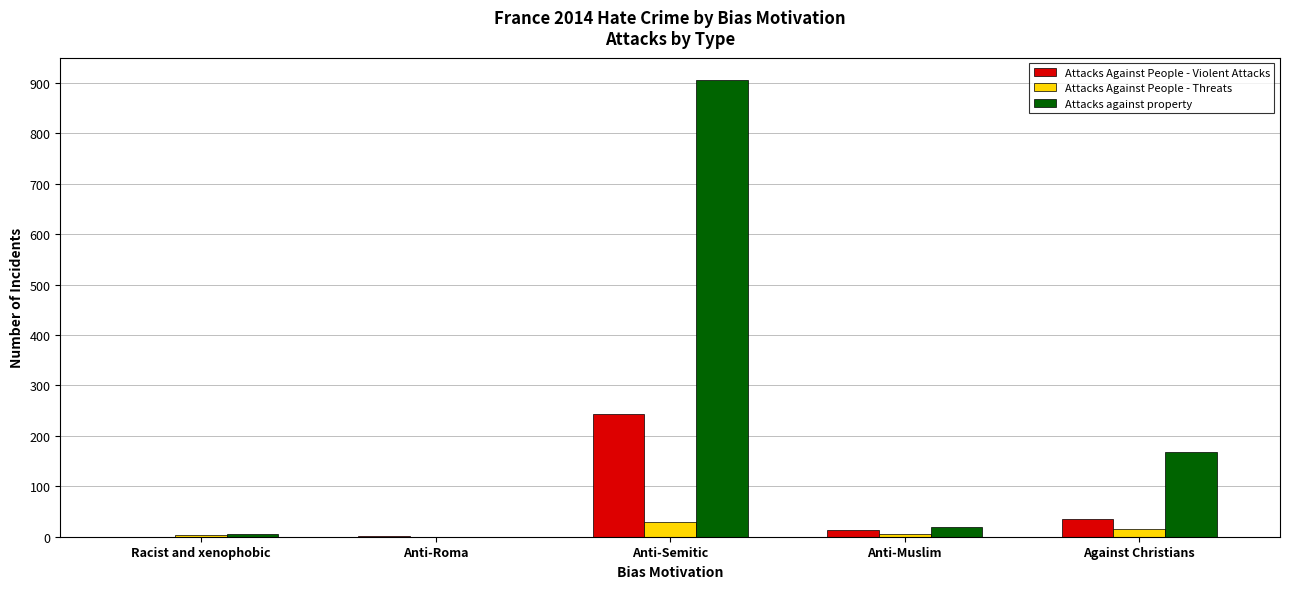

Which category has the highest value in the Attacks Against People - Violent Attacks series?

Anti-Semitic